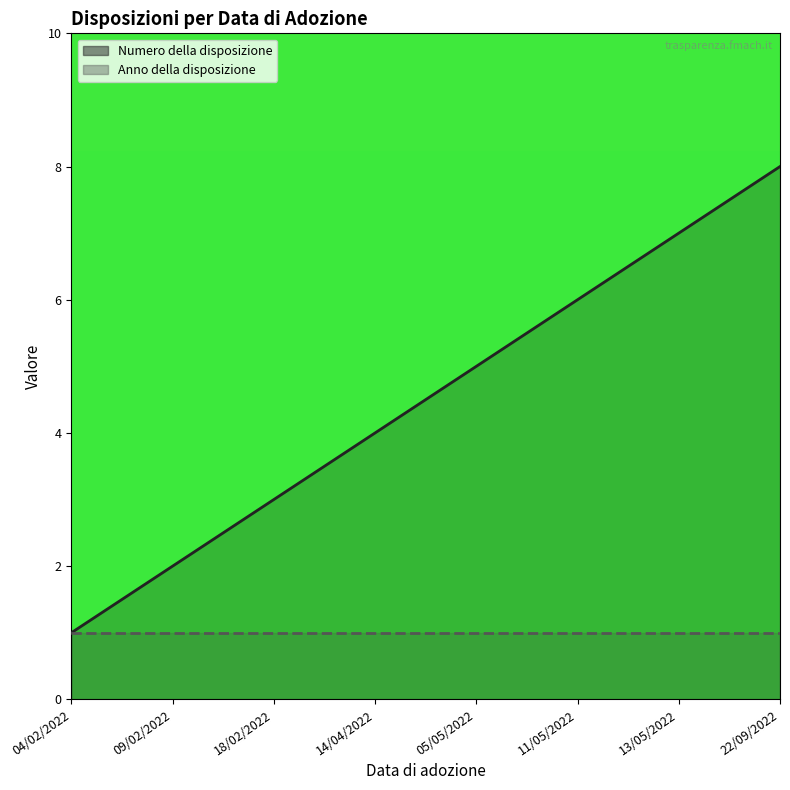

True or false: the data shows 3 at 22/09/2022.

False